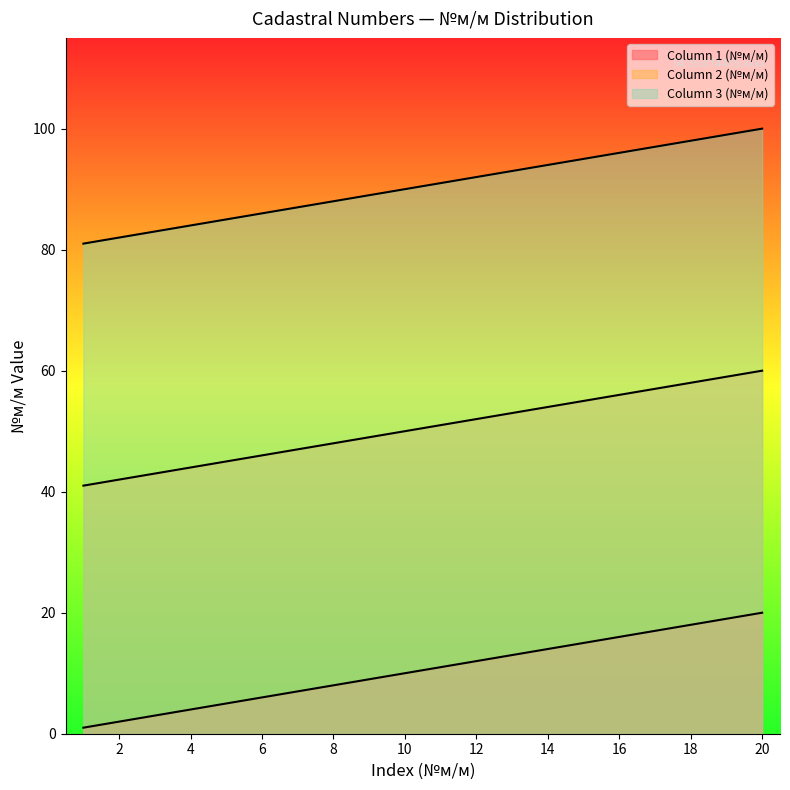

The value of Column 1 (№м/м) at 13 is 13. True or false?

True